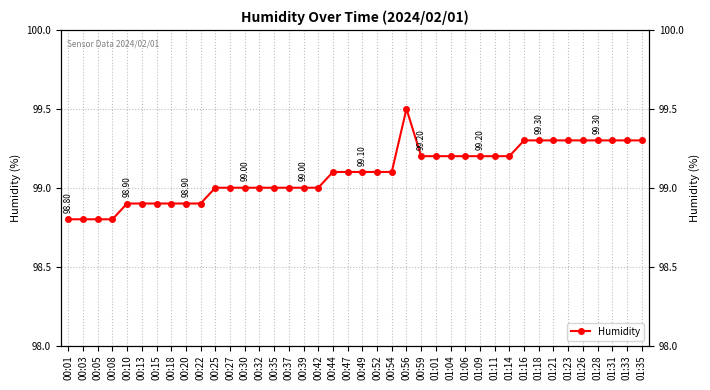

Where is the data nearest to the value 99?

00:25